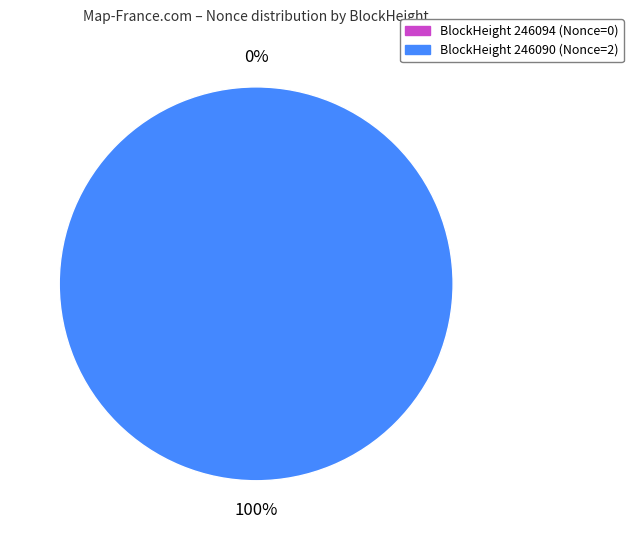

True or false: 246090 accounts for 100% of the total.

True